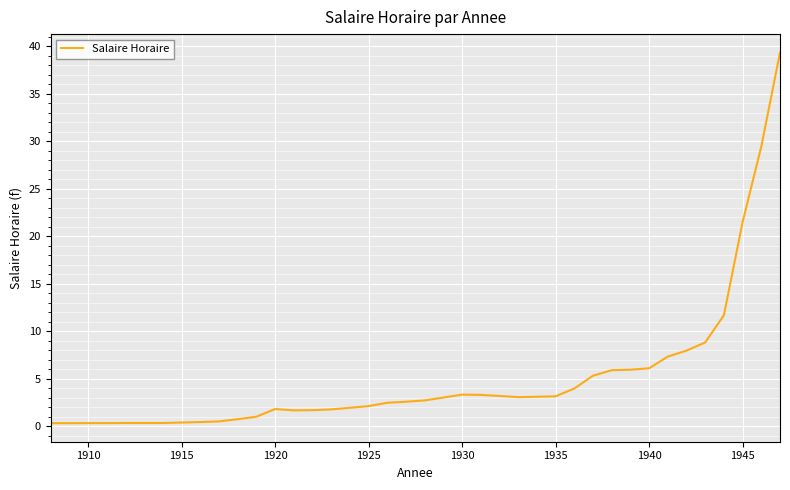

What is the maximum value shown in the chart?

39.3